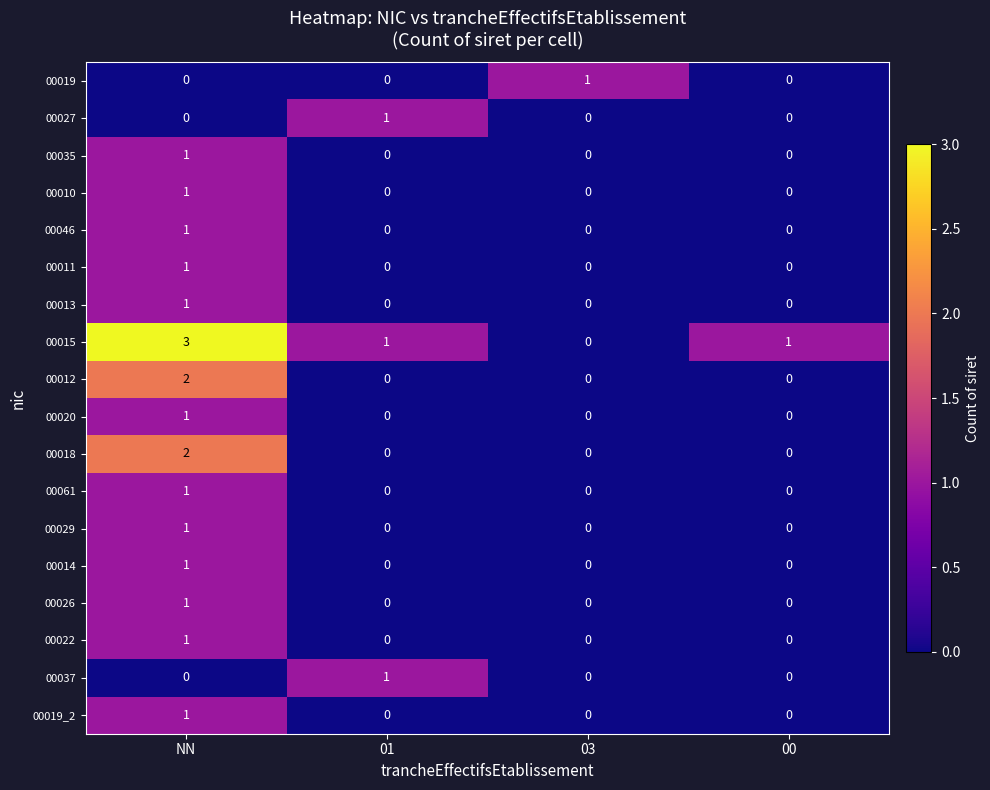

Count the number of data series in this chart.

18